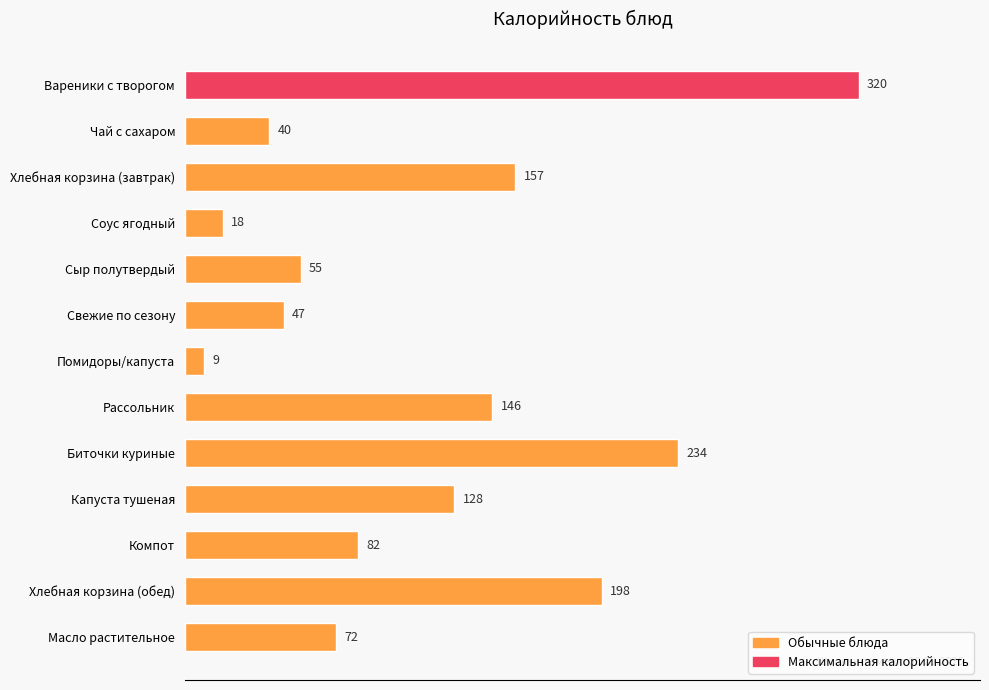

Reading top to bottom, what are all the values shown in this chart?

Вареники с творогом=320	Чай с сахаром=40	Хлебная корзина (завтрак)=157	Соус ягодный=18	Сыр полутвердый=55	Свежие по сезону=47	Помидоры/капуста=9	Рассольник=146	Биточки куриные=234	Капуста тушеная=128	Компот=82	Хлебная корзина (обед)=198	Масло растительное=72